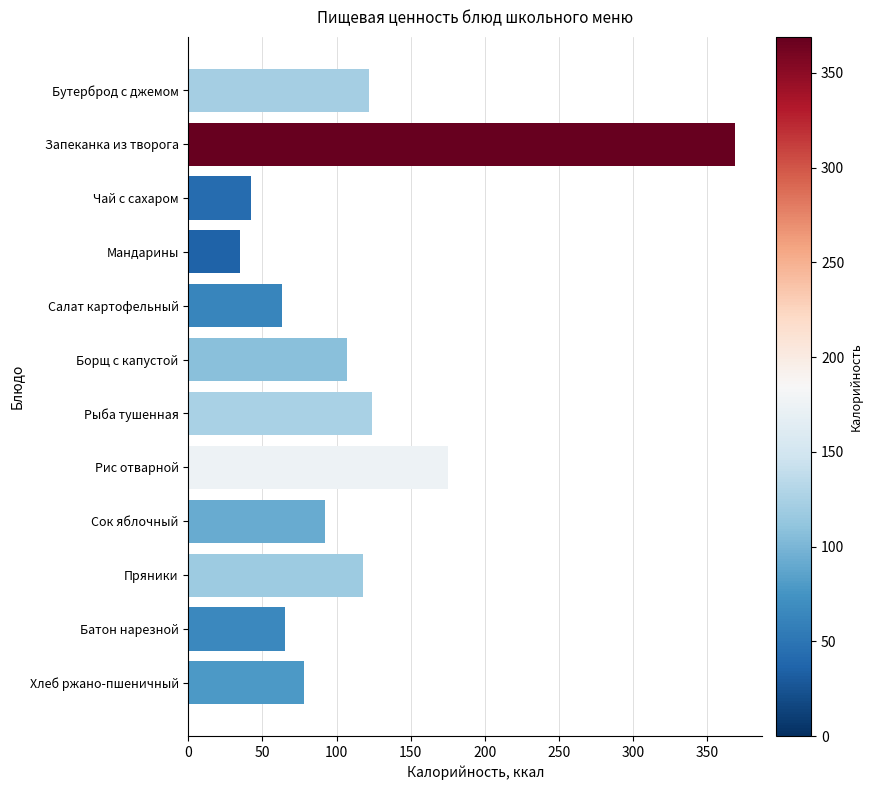

Does the chart contain any negative values?

No